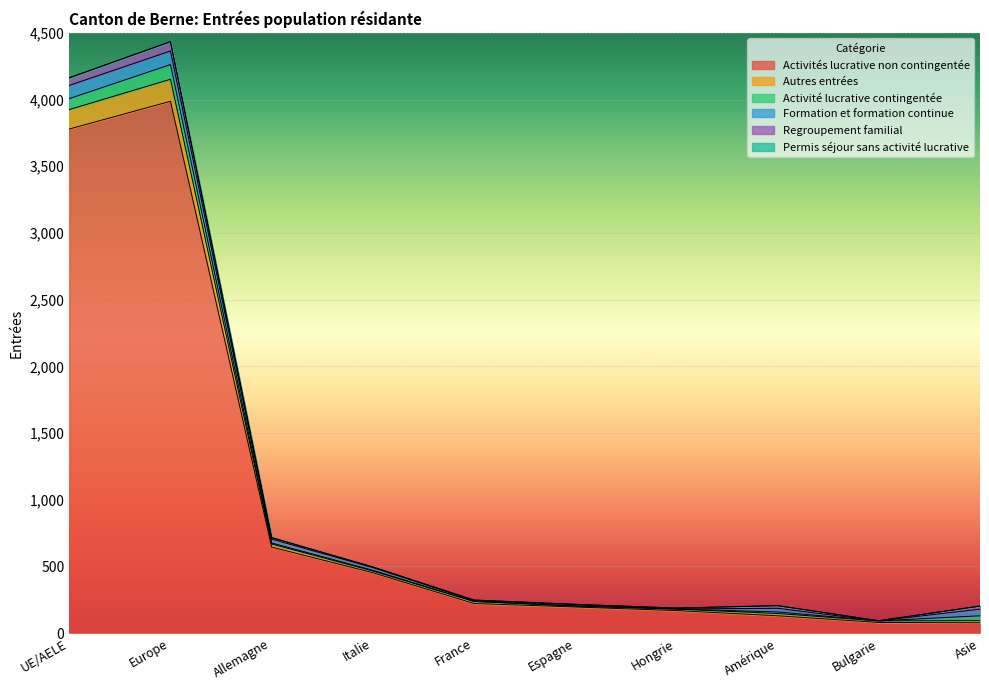

How many interior local peaks does the Autres entrées series have?

3